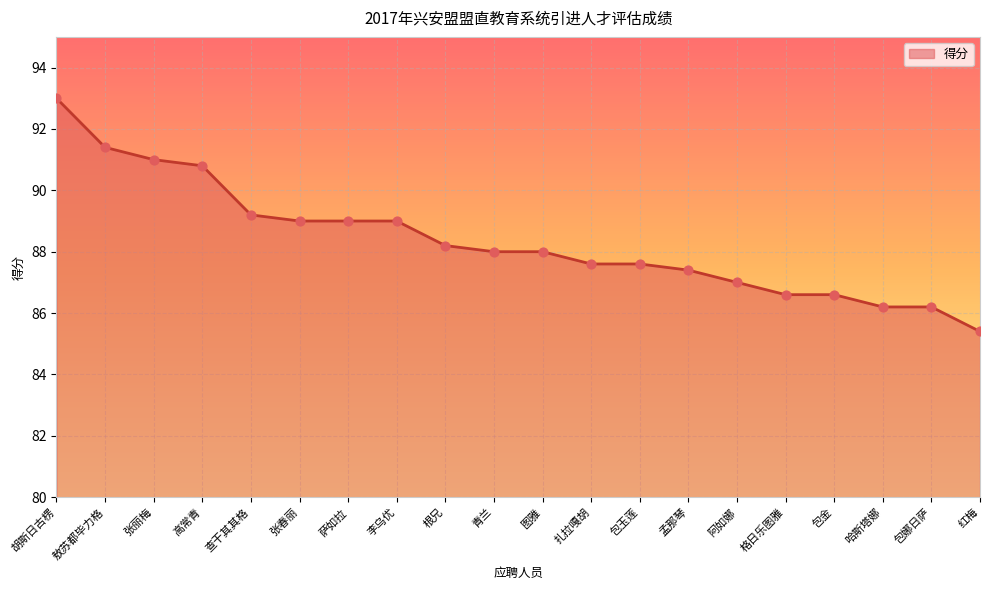

Which has a higher value, 包玉莲 or 包娜日萨?

包玉莲